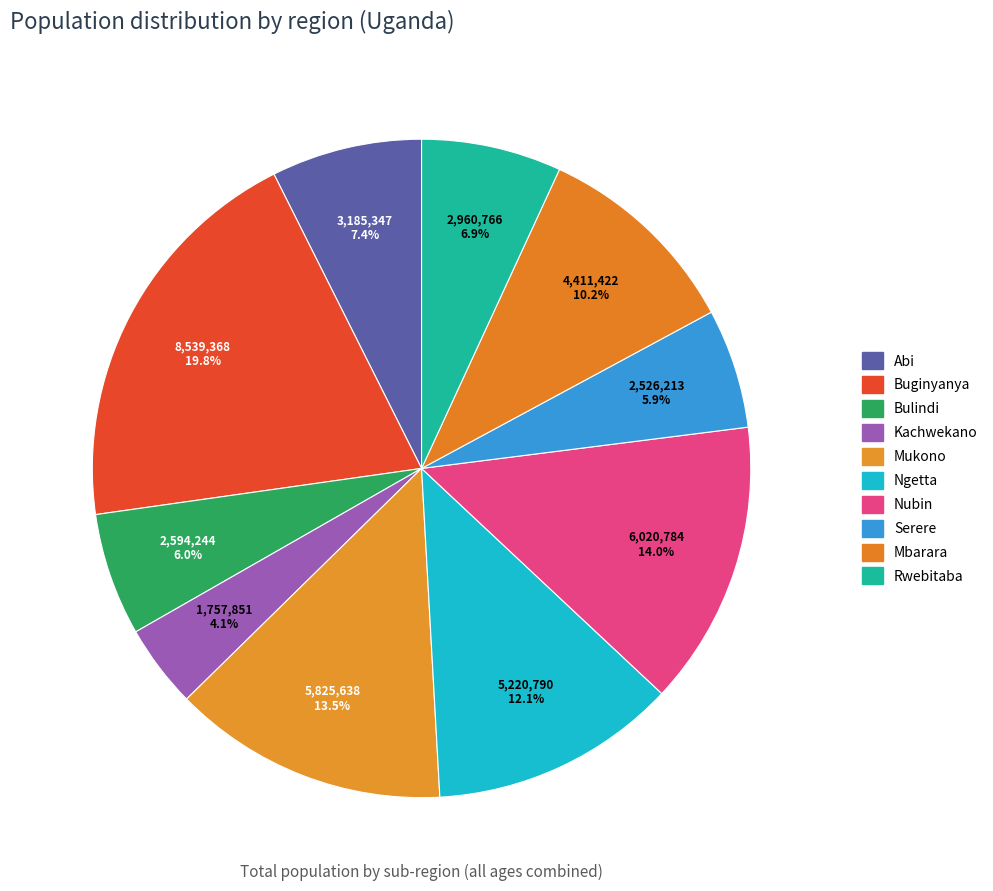

What portion of the pie excludes Bulindi?

94.0%